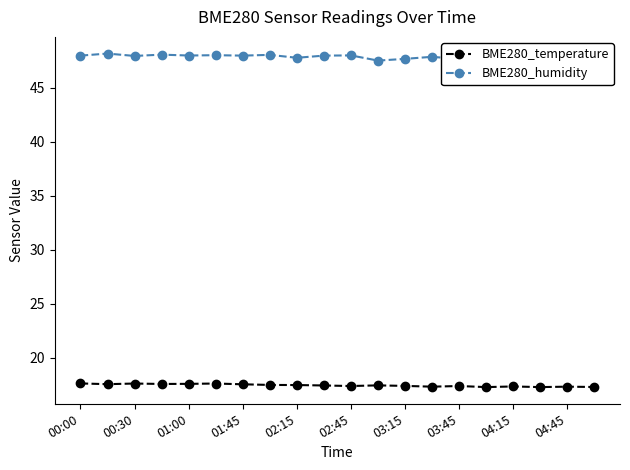

What is the total value across all series at 17?

65.0